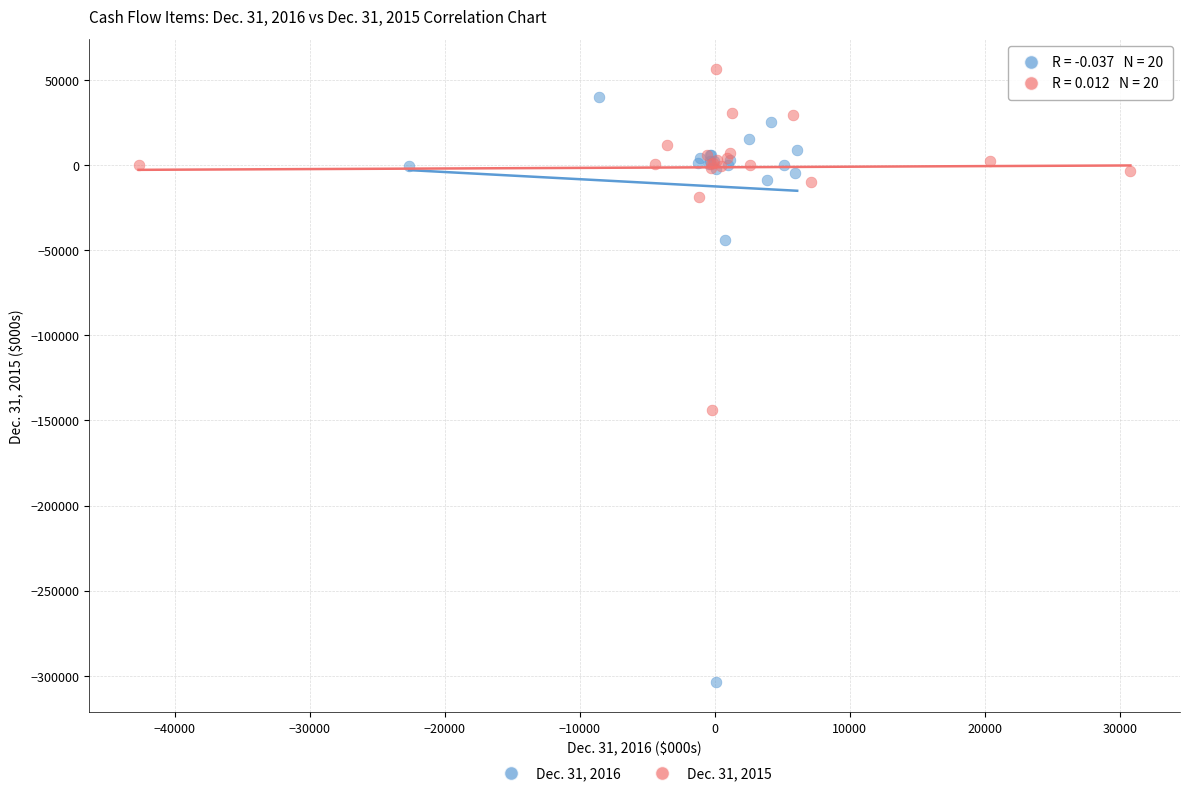

Which series has the widest spread of Y values?

Dec. 31, 2016